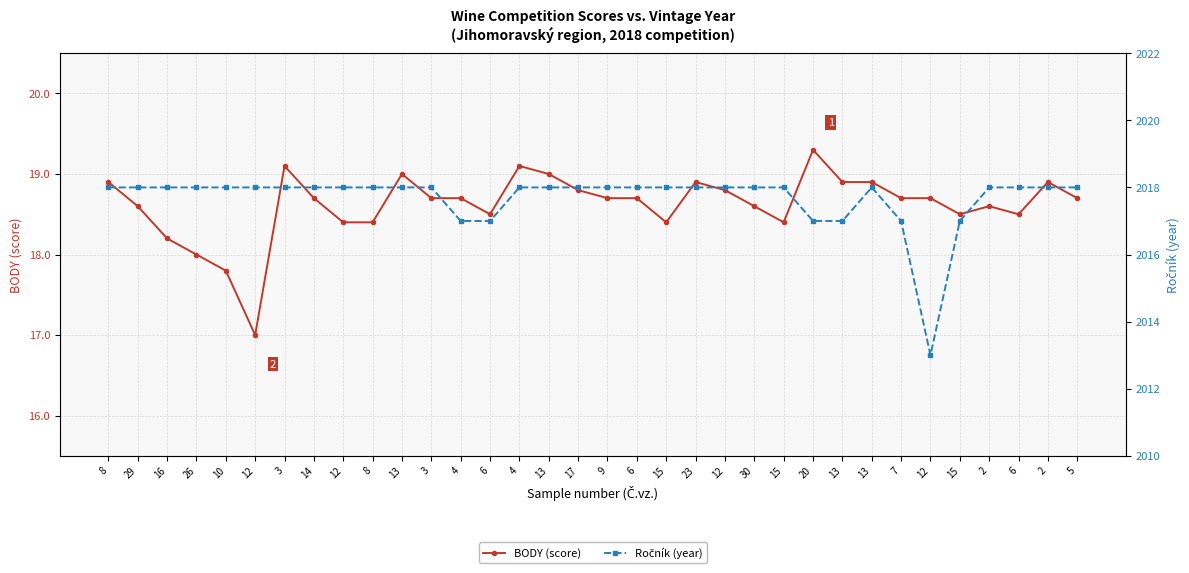

Reading left to right, transcribe all the data shown in this chart.

BODY (score): 18.9	18.6	18.2	18.0	17.8	17.0	19.1	18.7	18.4	18.4	19.0	18.7	18.7	18.5	19.1	19.0	18.8	18.7	18.7	18.4	18.9	18.8	18.6	18.4	19.3	18.9	18.9	18.7	18.7	18.5	18.6	18.5	18.9	18.7
Ročník (year): 2018.0	2018.0	2018.0	2018.0	2018.0	2018.0	2018.0	2018.0	2018.0	2018.0	2018.0	2018.0	2017.0	2017.0	2018.0	2018.0	2018.0	2018.0	2018.0	2018.0	2018.0	2018.0	2018.0	2018.0	2017.0	2017.0	2018.0	2017.0	2013.0	2017.0	2018.0	2018.0	2018.0	2018.0